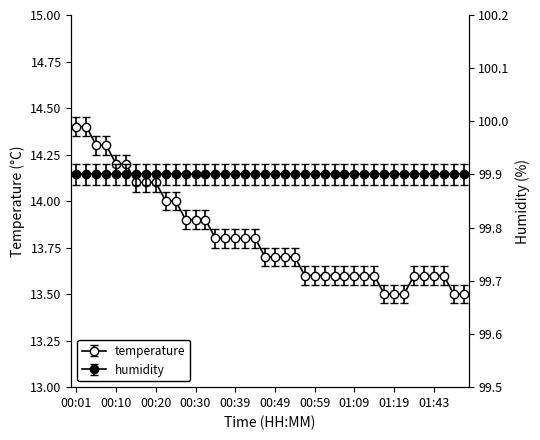

List the labels in order of value, smallest first.

01:16, 01:19, 01:21, 01:50, 01:53, 00:56, 00:59, 01:01, 01:04, 01:06, 01:09, 01:11, 01:14, 01:30, 01:35, 01:43, 01:48, 00:47, 00:49, 00:52, 00:54, 00:35, 00:37, 00:39, 00:42, 00:44, 00:27, 00:30, 00:32, 00:22, 00:25, 00:15, 00:18, 00:20, 00:10, 00:13, 00:05, 00:08, 00:01, 00:03